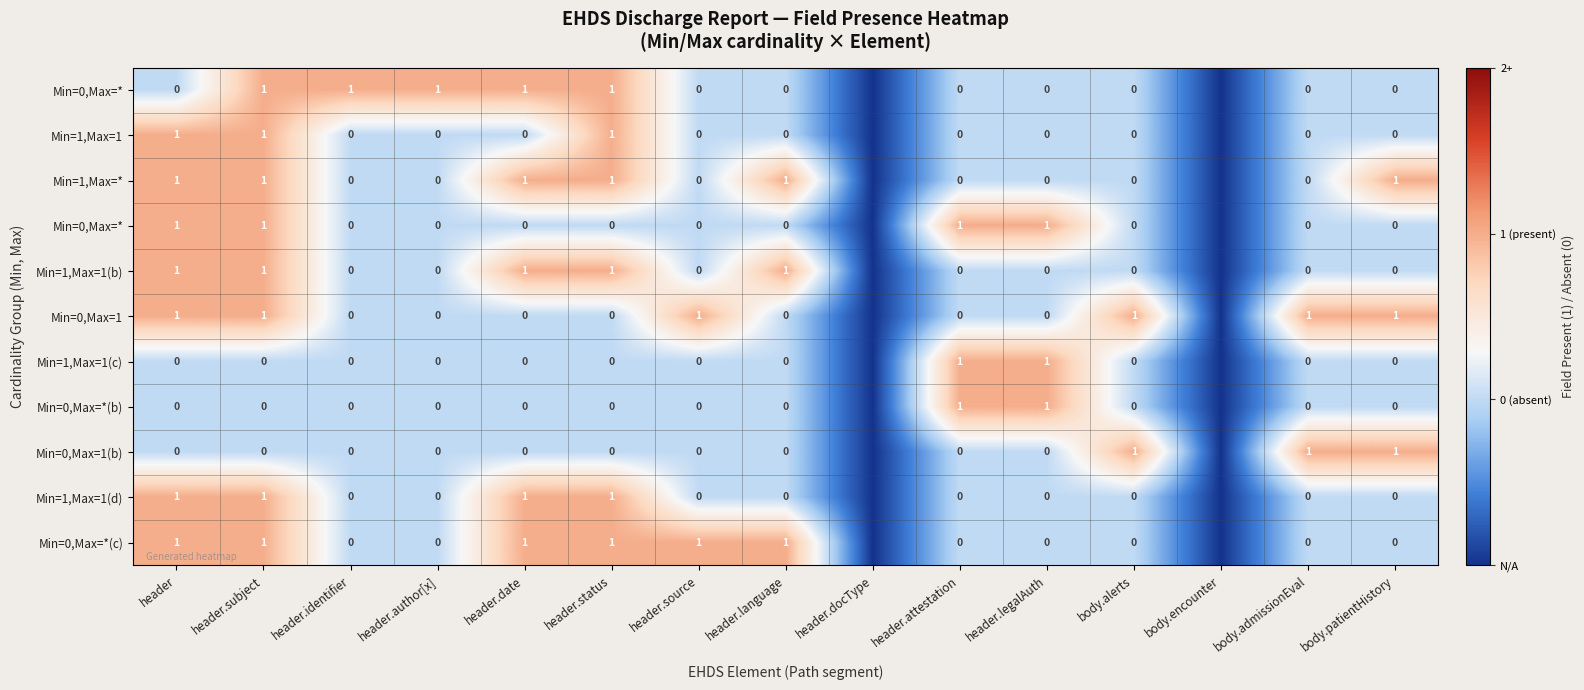

Which label corresponds to the largest value in the chart?

header.subject